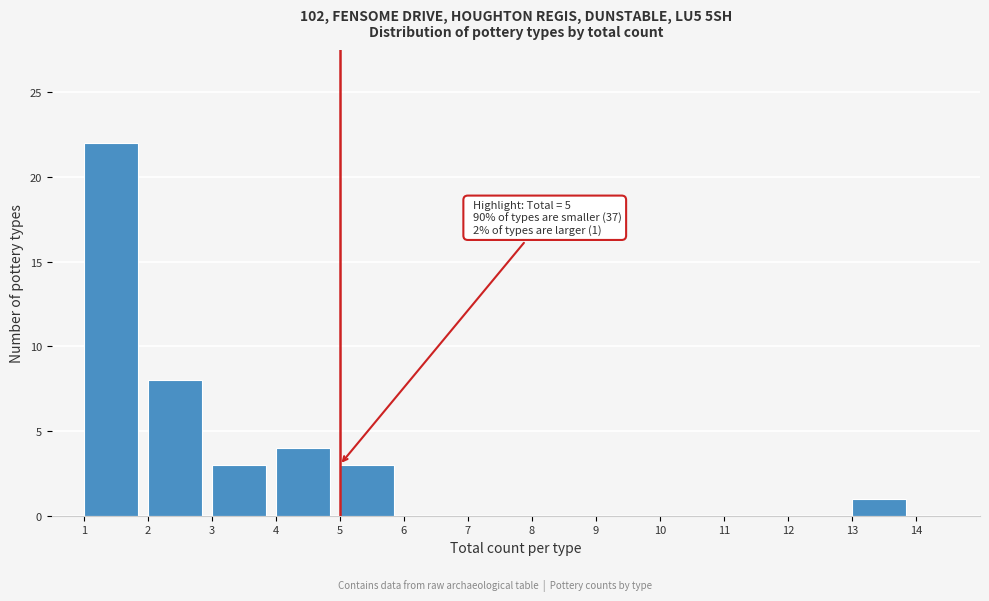

Which range on the x-axis has the tallest bar?

1 to 2